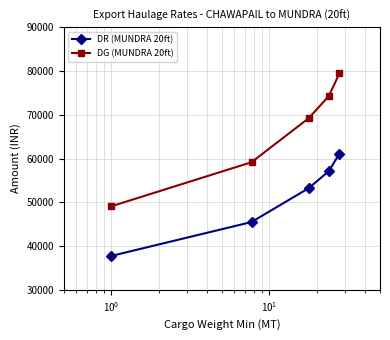

Which series has the widest spread of values?

DG (MUNDRA 20ft)